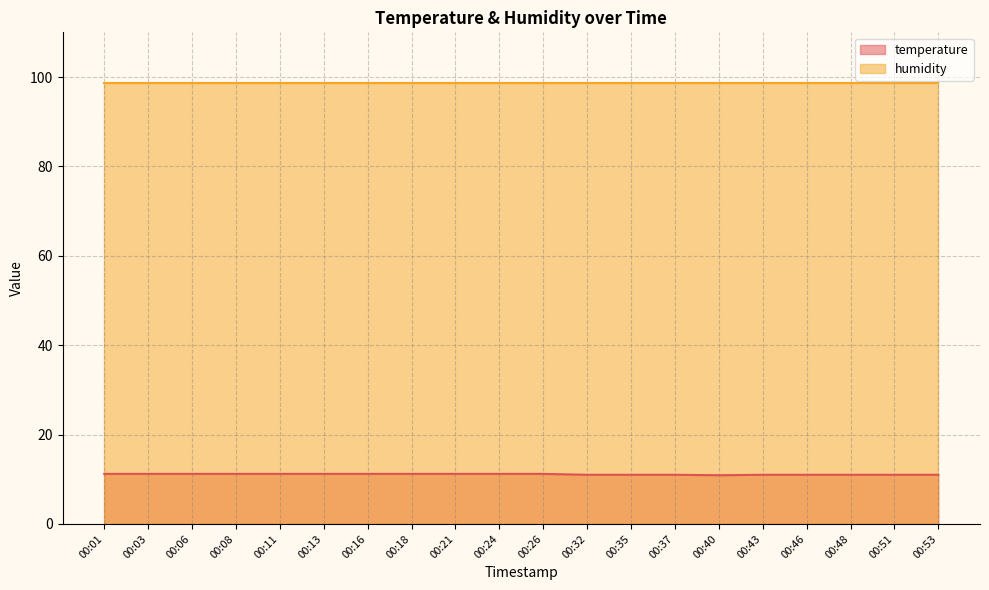

Which has a higher value, 00:03 or 00:48?

00:03